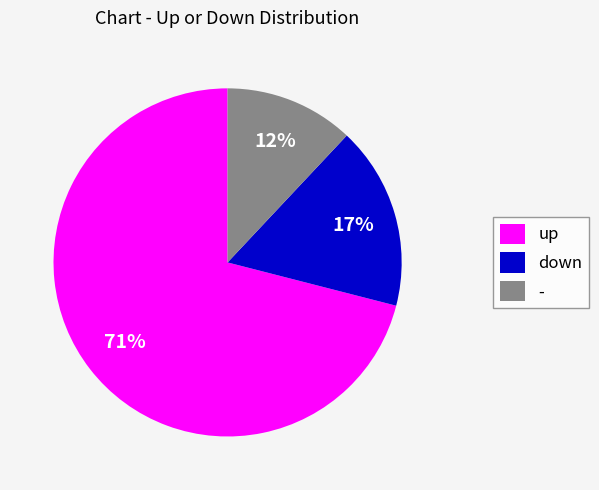

Is it true that up is 71% of the pie?

True